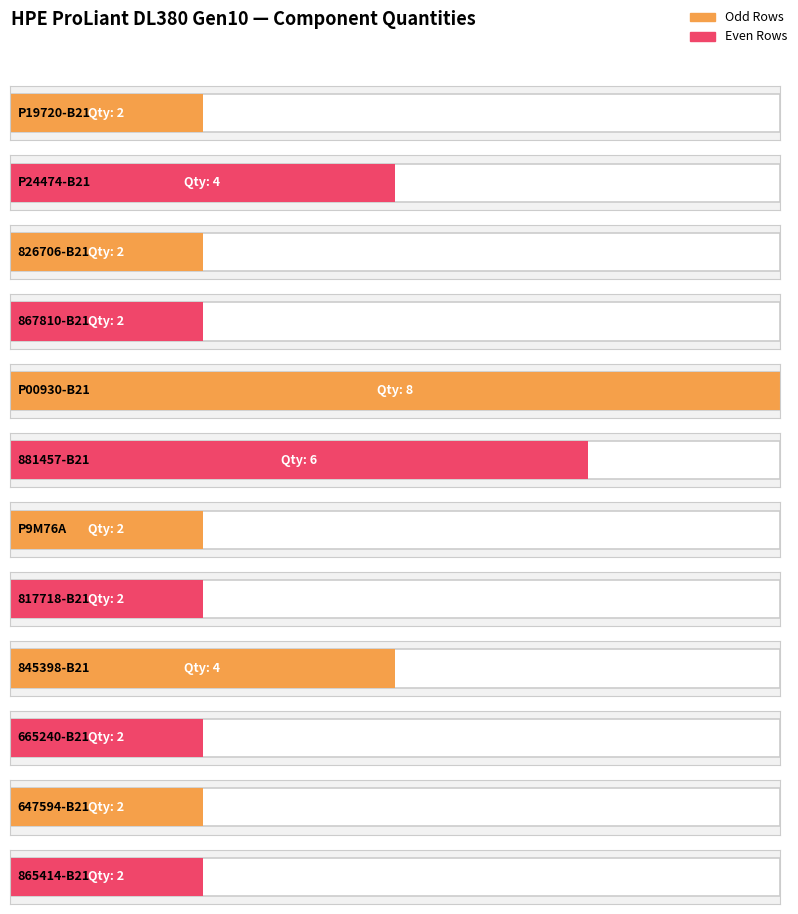

What is the difference between the second highest and second lowest values?

4